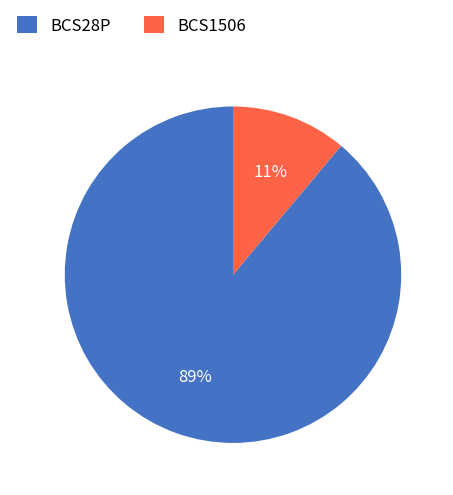

Do BCS1506 and BCS28P together represent more than half of the pie?

Yes